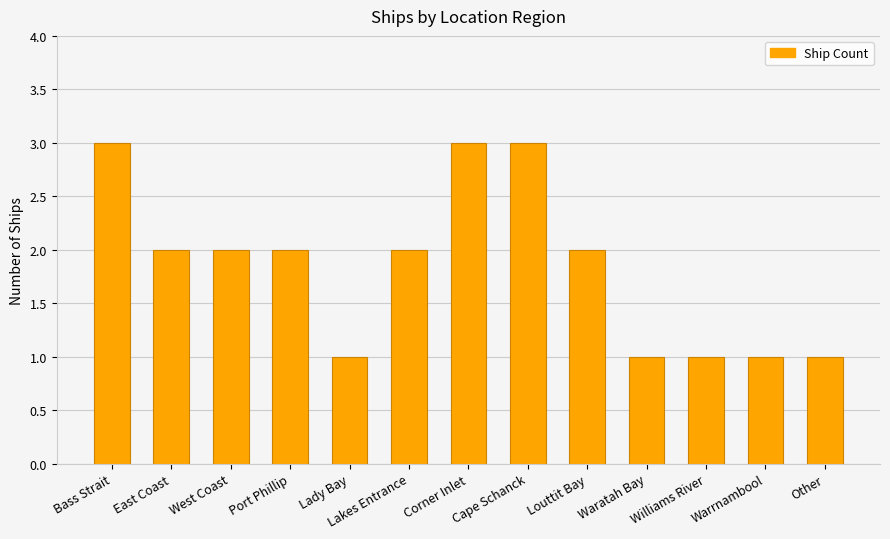

The chart shows a value of 3 at Port Phillip. True or false?

False